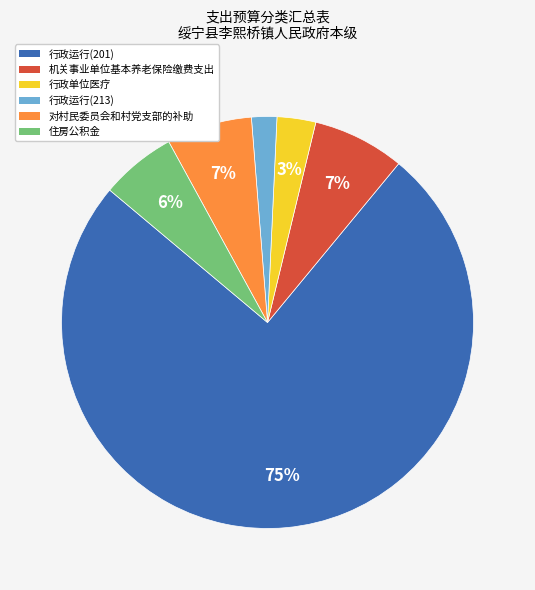

To the nearest percent, what portion does 住房公积金 represent?

6%